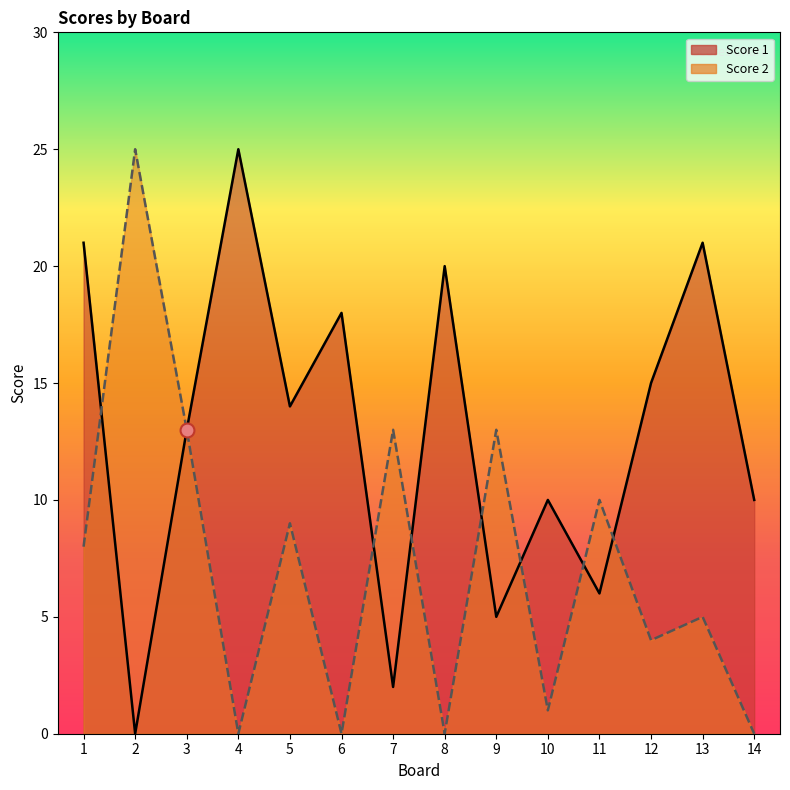

Between which two adjacent categories do Score 2 and Score 1 first intersect?

1 and 2